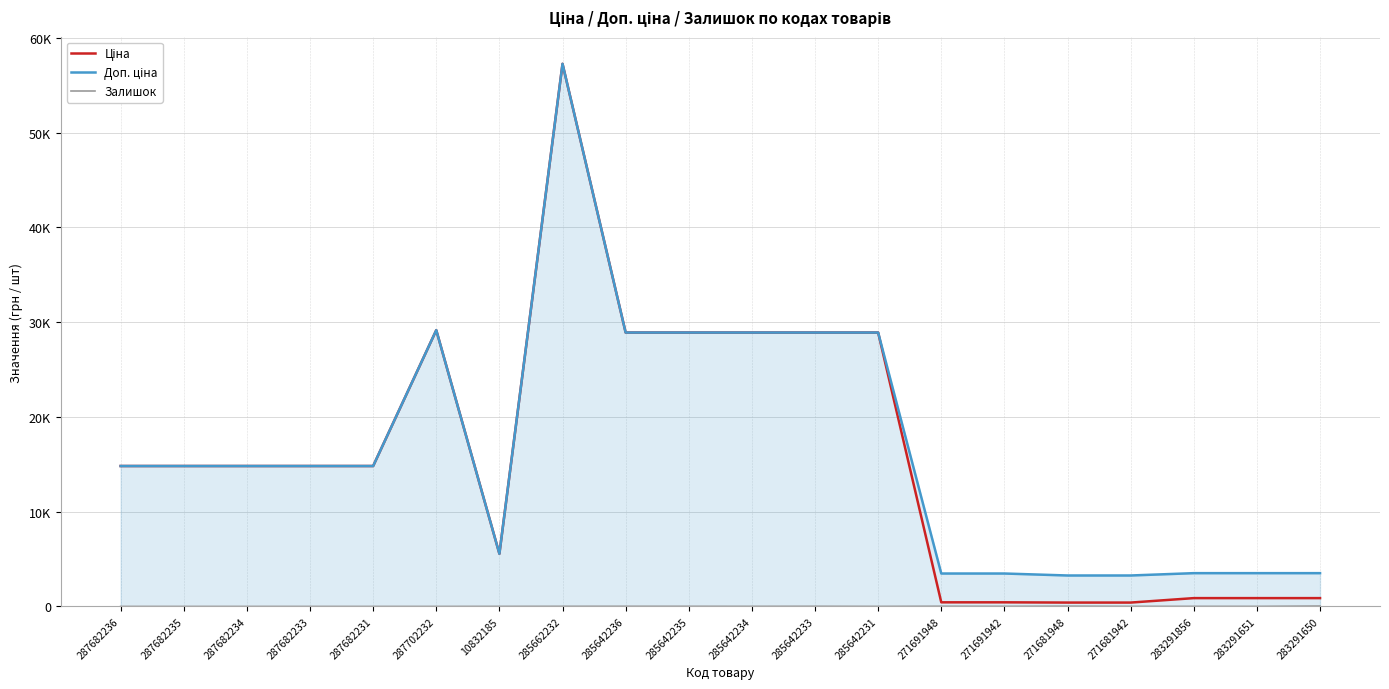

The value of Залишок at 287682234 is -14.0. True or false?

False